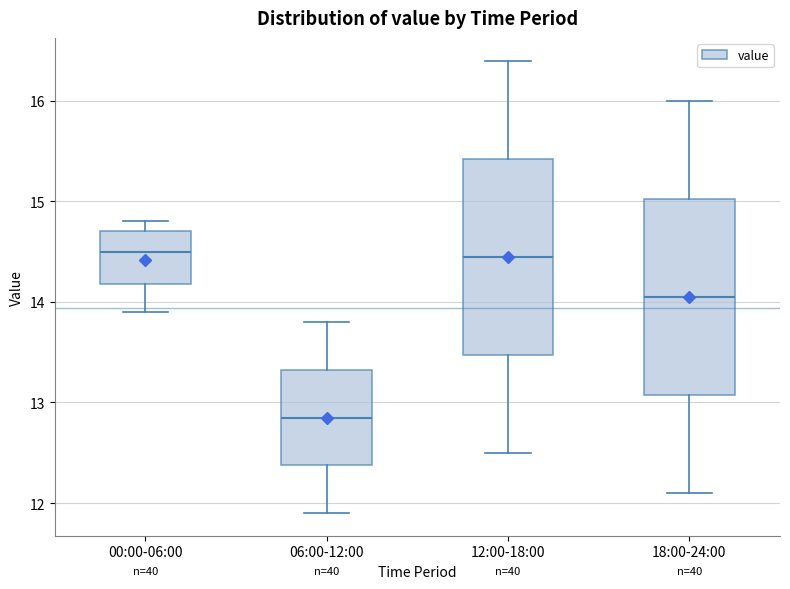

Reading left to right, read every box against the y-axis: the position of its median line, the range the box covers, and the ends of its whiskers. The values are not printed on the chart, so give them approximately, as read against the axis.

00:00-06:00: median 14.5, box 14.2 to 14.7, whiskers 13.9 to 14.8
06:00-12:00: median 12.9, box 12.4 to 13.3, whiskers 11.9 to 13.8
12:00-18:00: median 14.5, box 13.5 to 15.4, whiskers 12.5 to 16.4
18:00-24:00: median 14.1, box 13.1 to 15.0, whiskers 12.1 to 16.0